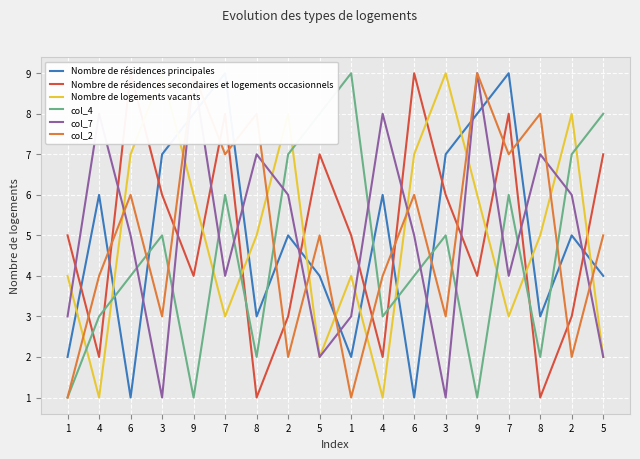

What is the label of the 2nd point from the left?

4